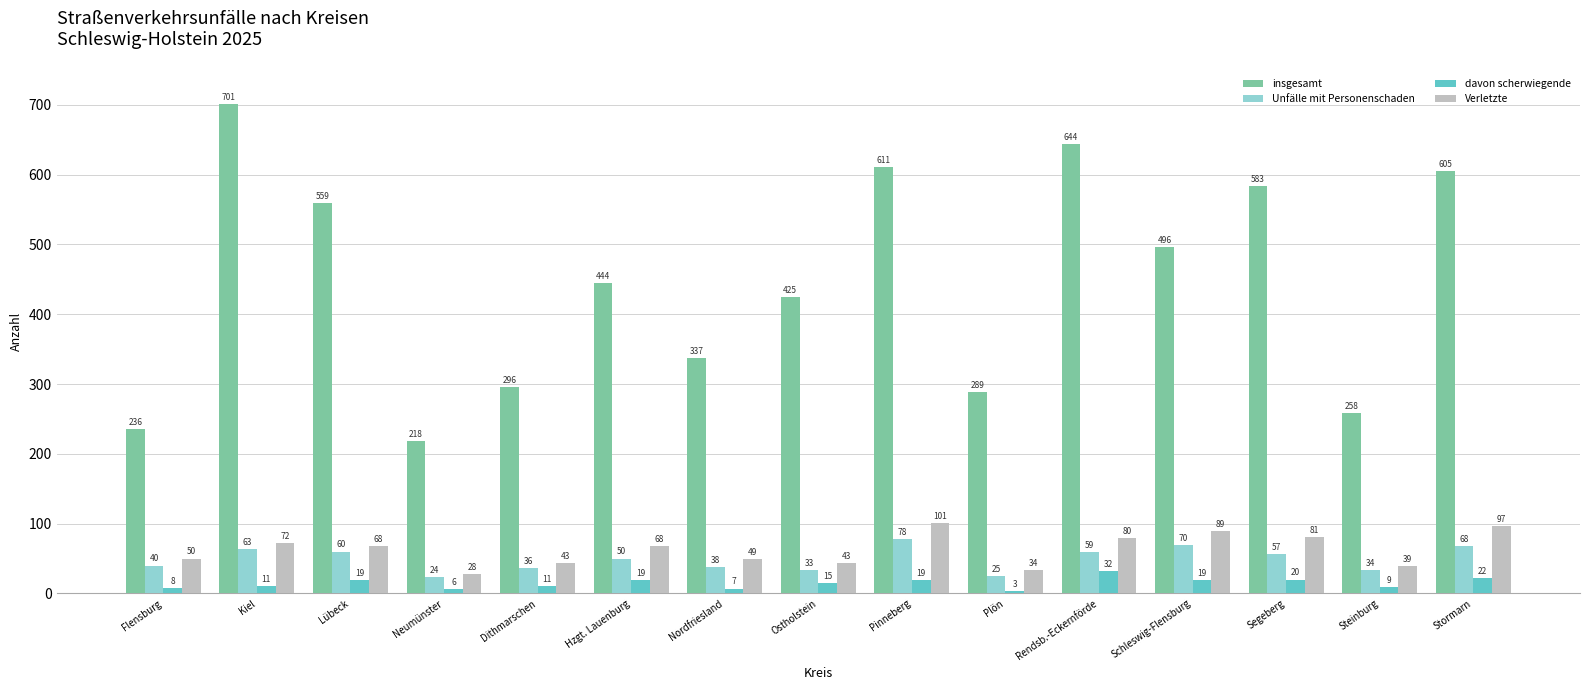

The value of Unfälle mit Personenschaden at Nordfriesland is 38. True or false?

True